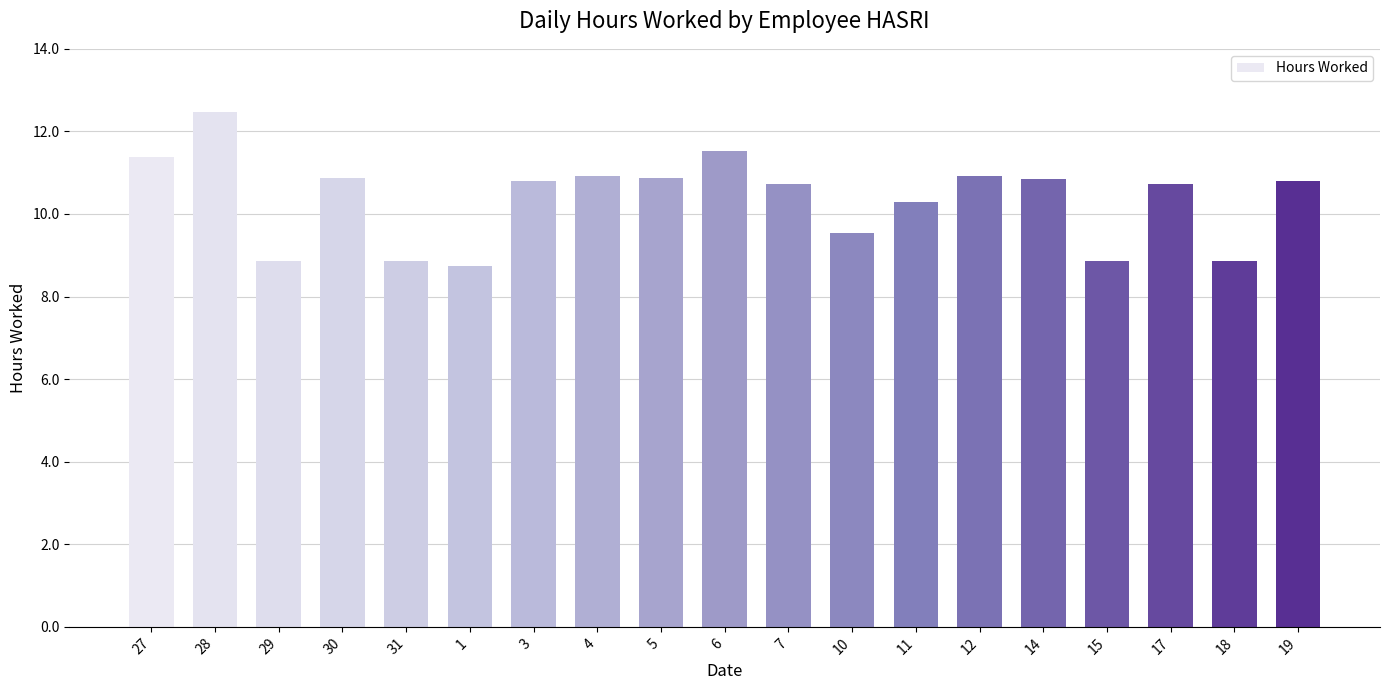

Are the bars horizontal?

No